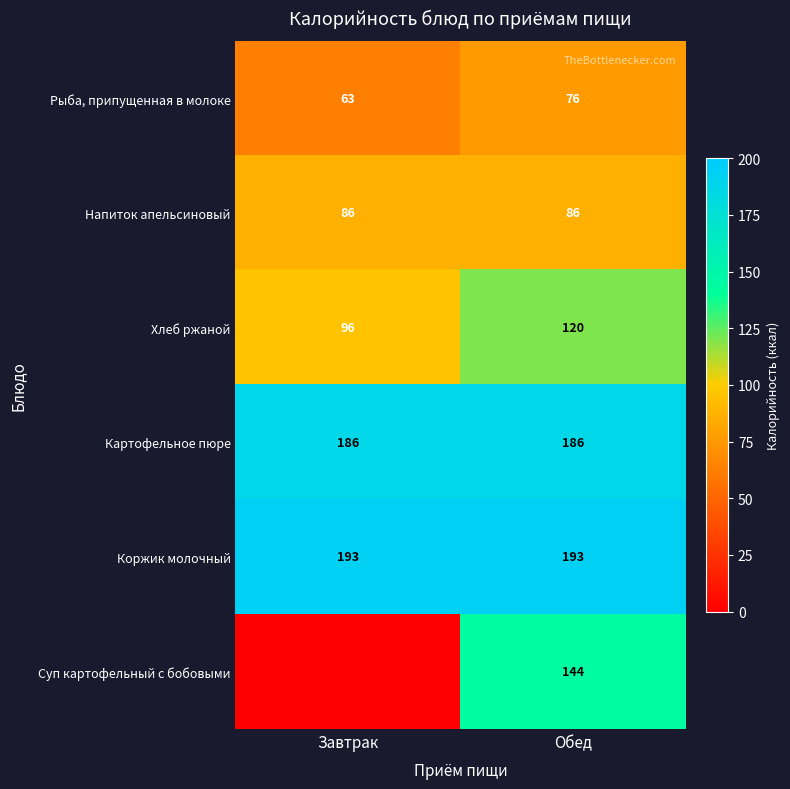

The value of Картофельное пюре at Обед is 186. True or false?

True